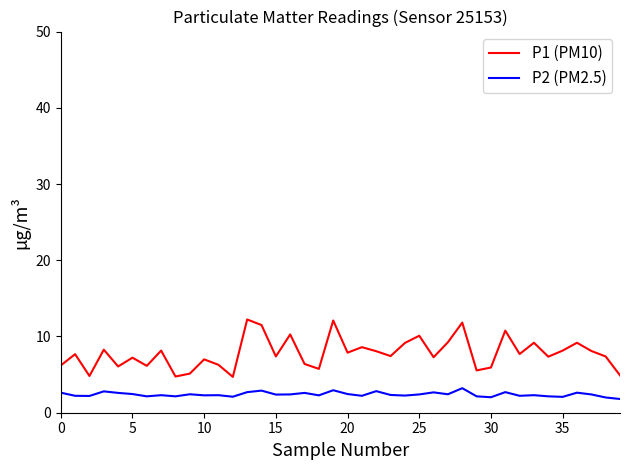

What is the highest value of the P2 (PM2.5) series?

3.2